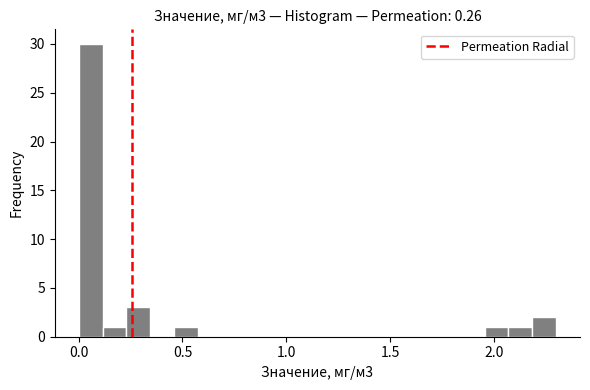

Around what value on the x-axis is the tallest bar? Give the approximate position of its centre, as read against the axis.

0.05